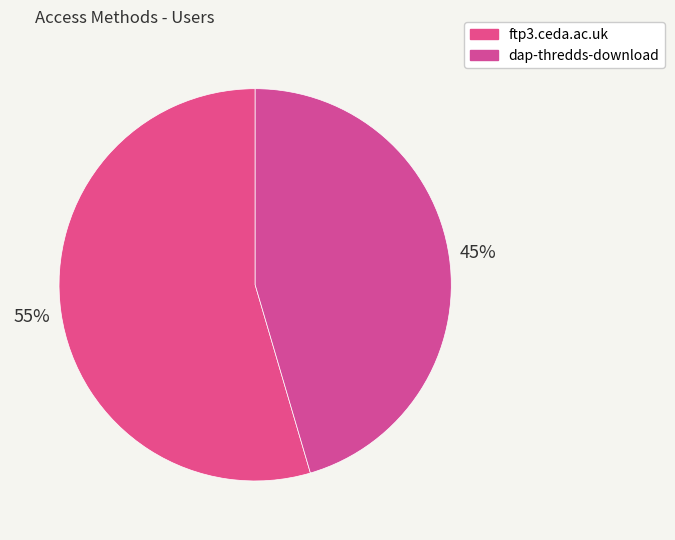

To the nearest percent, what is the combined percentage of ftp3.ceda.ac.uk and dap-thredds-download?

100%